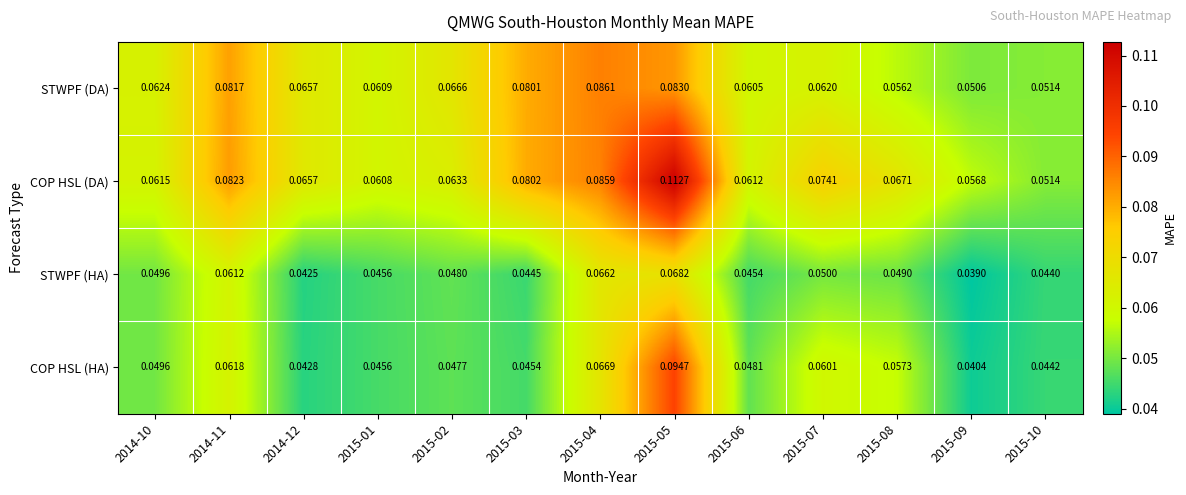

List the series in order of their overall mean, lowest first.

STWPF (HA), COP HSL (HA), STWPF (DA), COP HSL (DA)